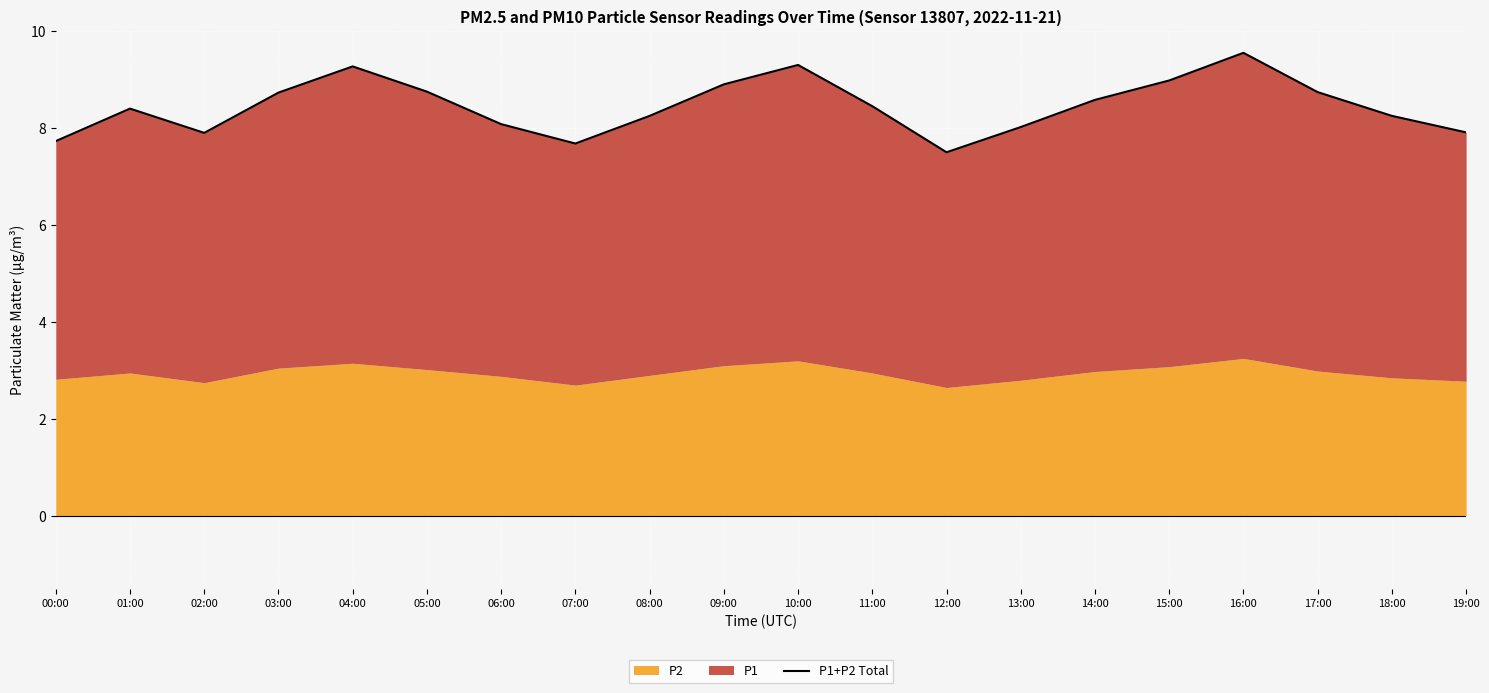

How many points are lower than both their immediate neighbors (excluding endpoints)?

3